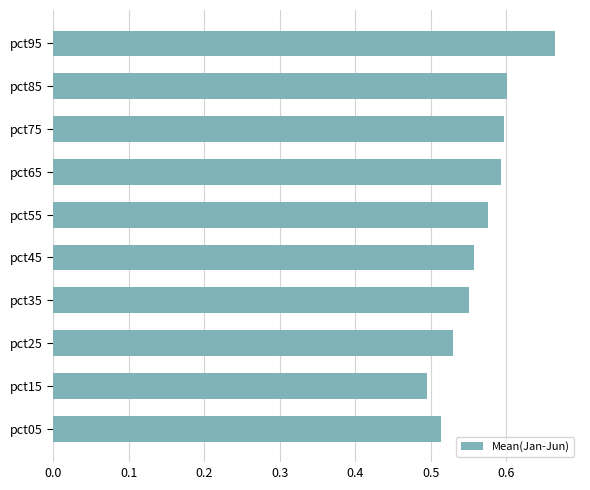

At which category does the chart reach its peak across all series?

pct95